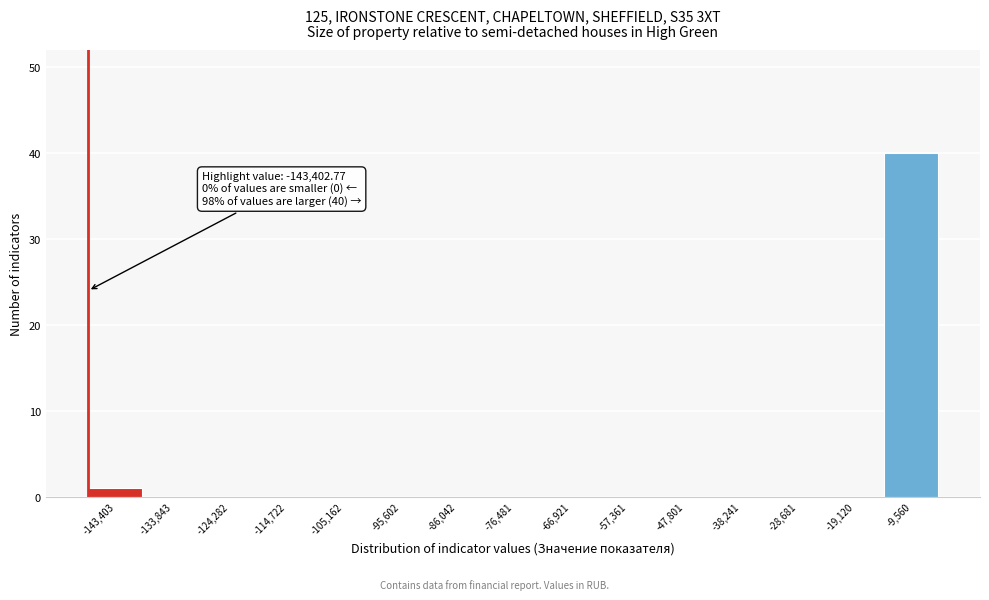

Reading left to right, extract all data points from this chart.

-143,403=1	-133,843=0	-124,282=0	-114,722=0	-105,162=0	-95,602=0	-86,042=0	-76,481=0	-66,921=0	-57,361=0	-47,801=0	-38,241=0	-28,681=0	-19,120=0	-9,560=40